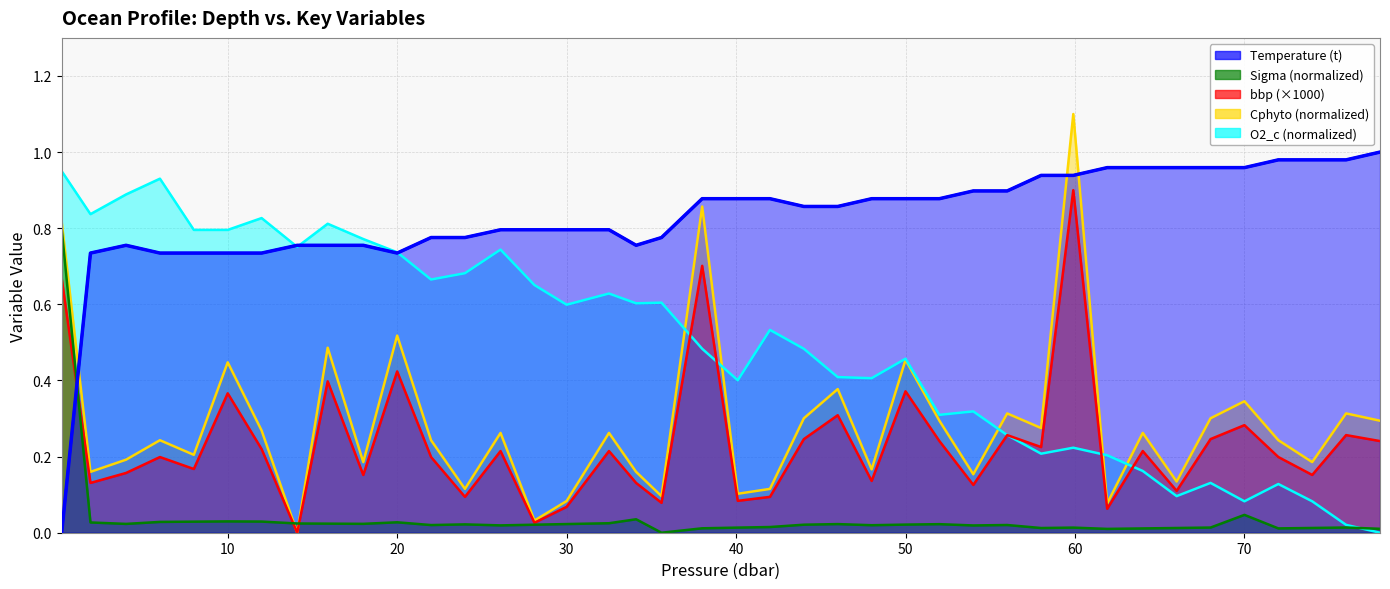

Which series has the largest total across all categories?

t